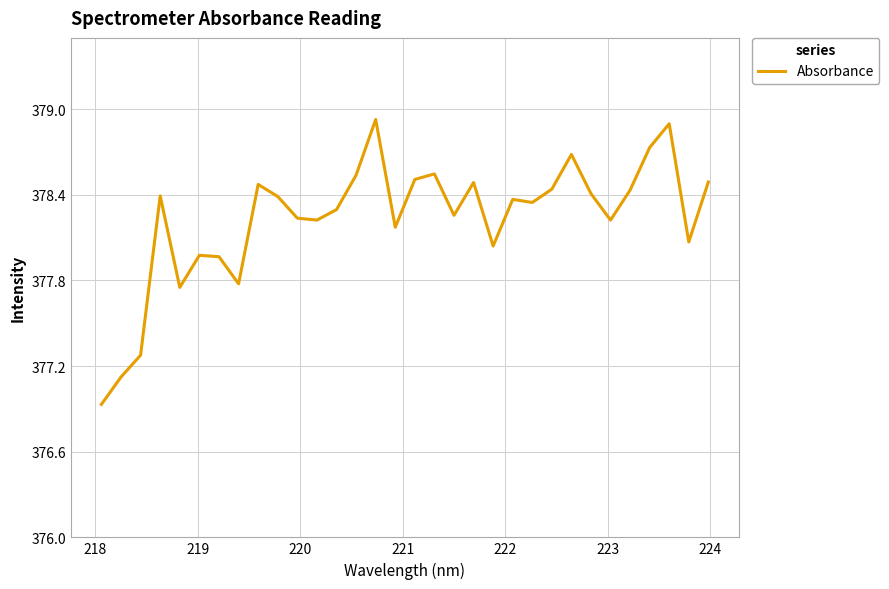

How many values are below 378?

7